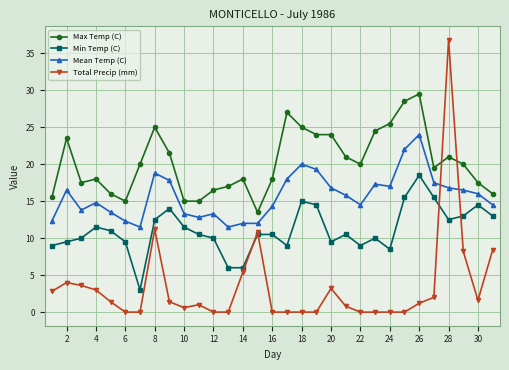

True or false: Min Temp (C) and Mean Temp (C) intersect in this chart.

False